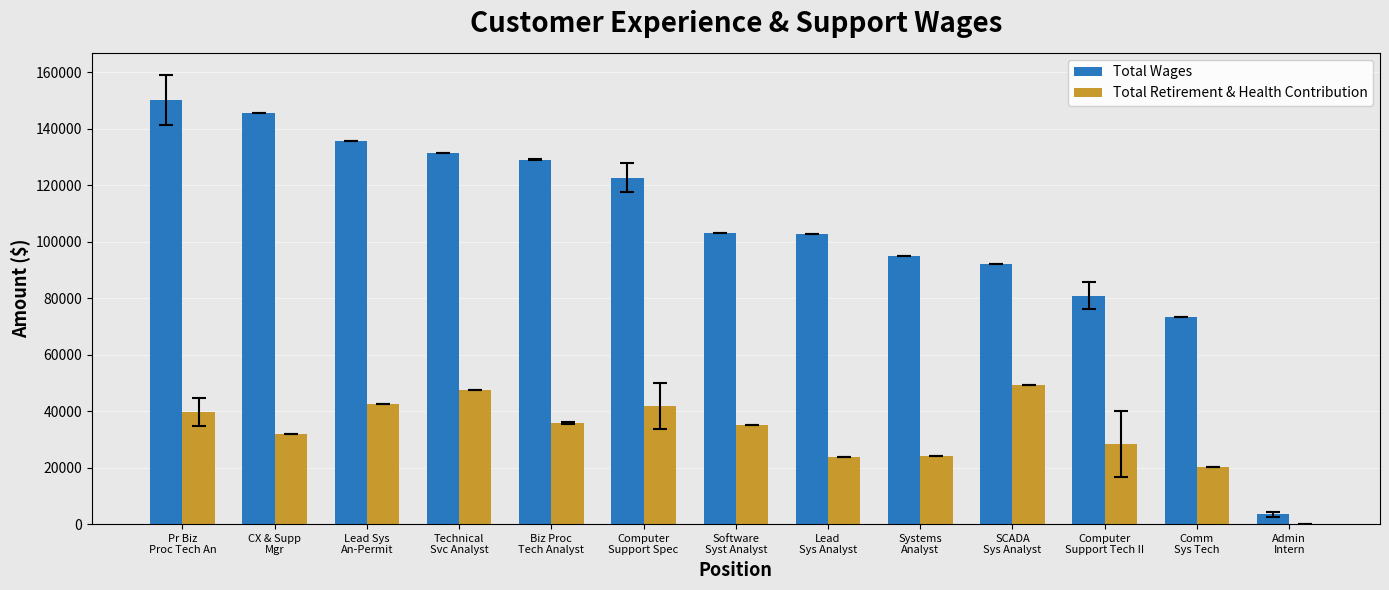

What is the sum of all Total Wages values?

1365820.2